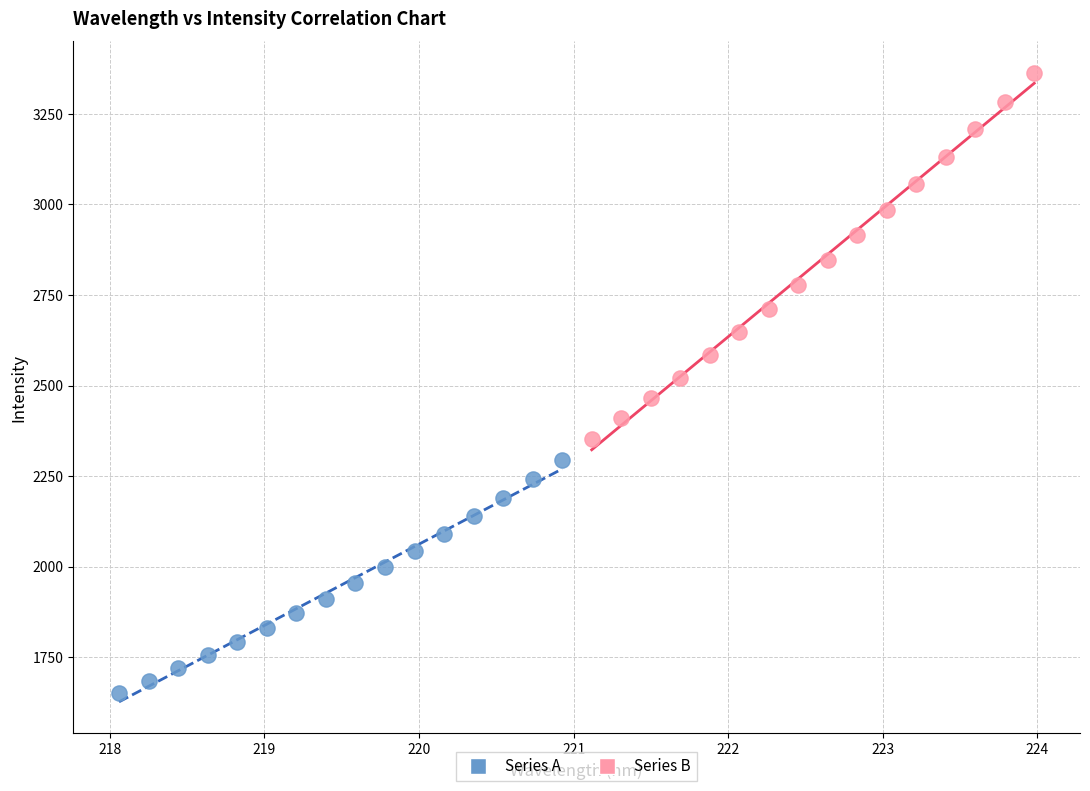

What are all the series names shown in the legend?

Series A, Series B